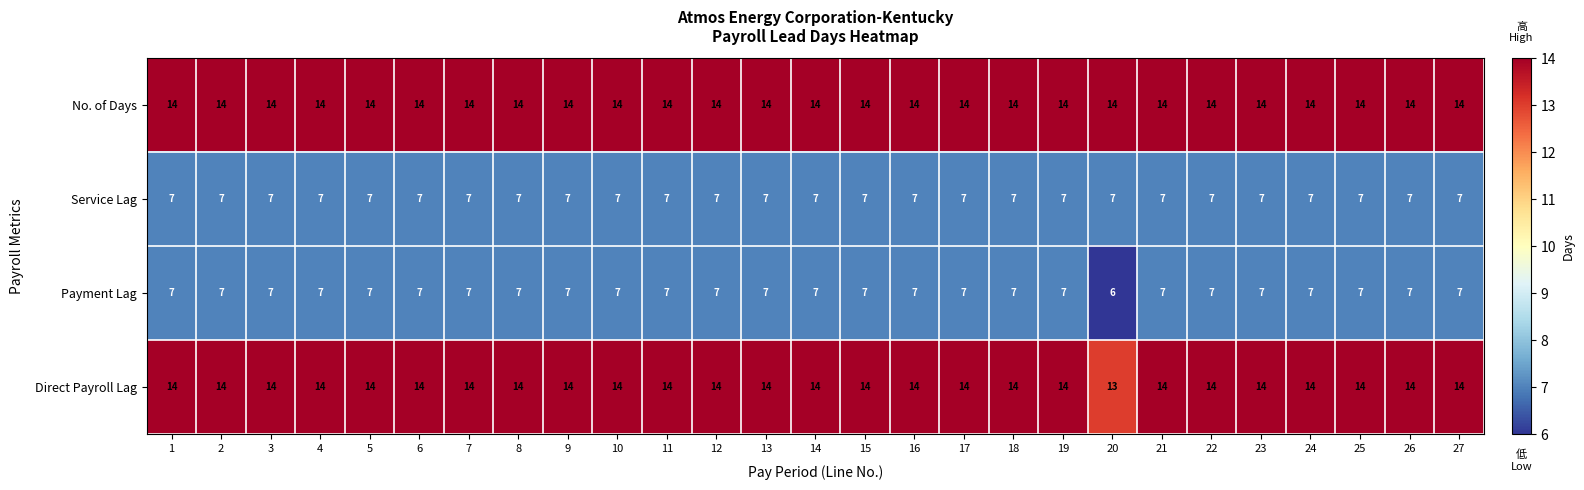

What is the spread (max minus min) of values at 27?

7